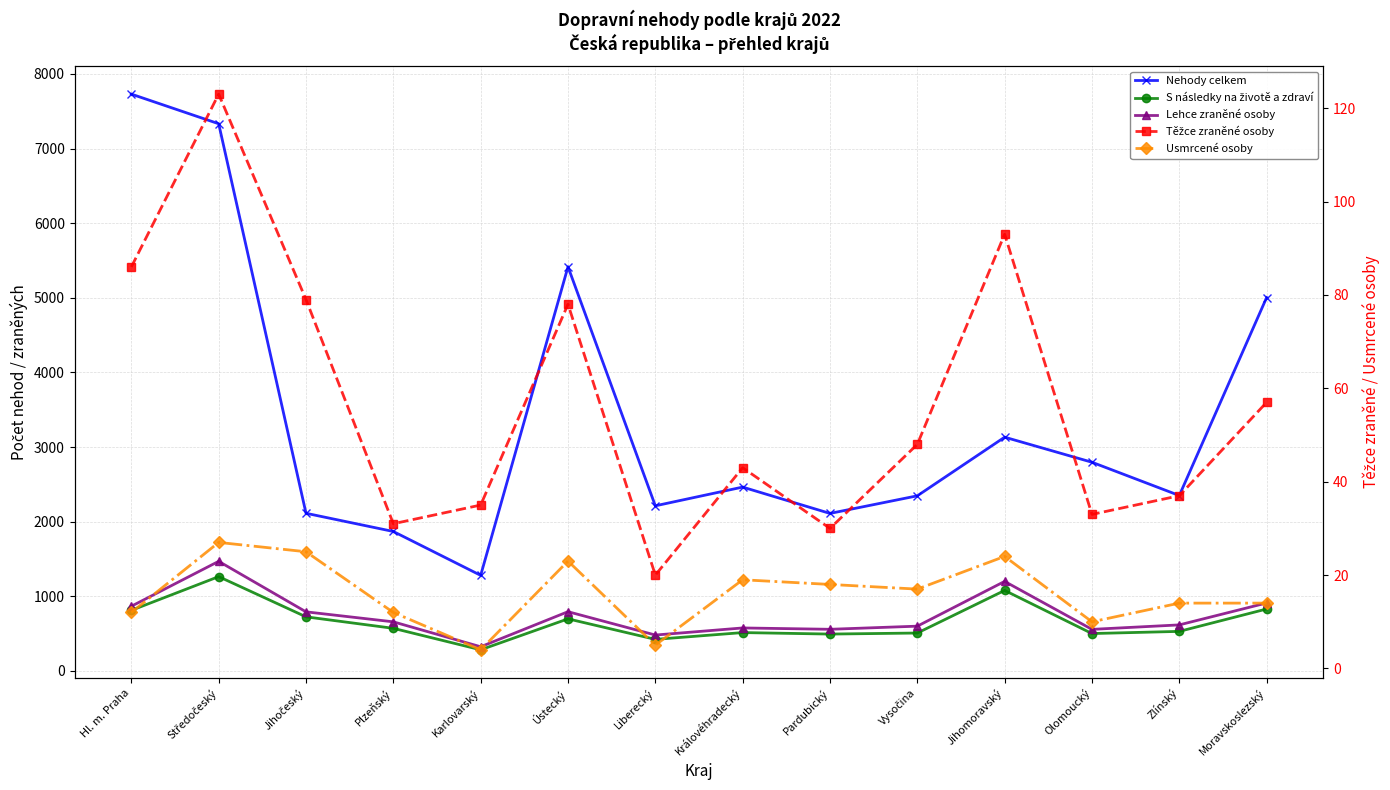

What is the spread (max minus min) of values at Vysočina?

2329